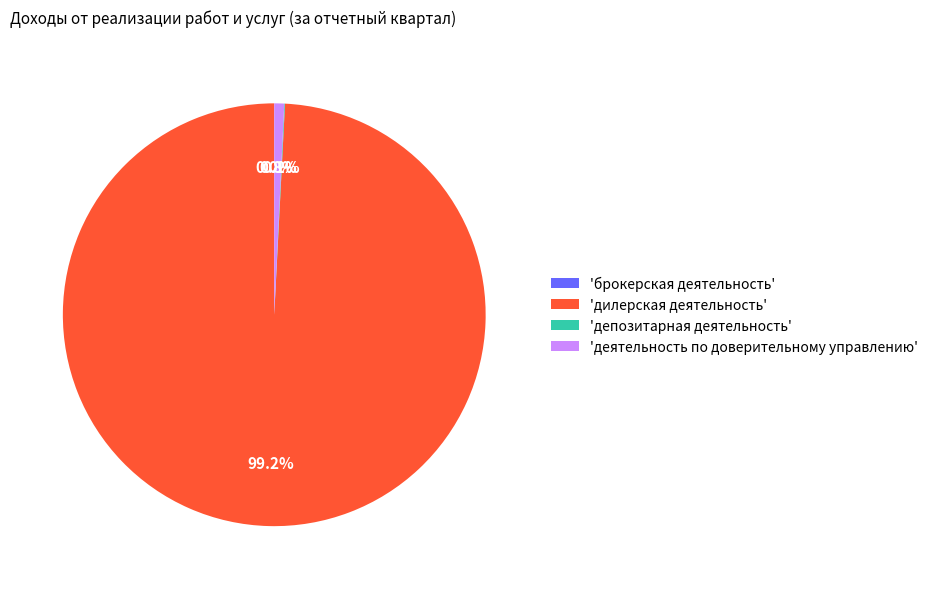

Is 'дилерская деятельность' the majority of the pie?

Yes